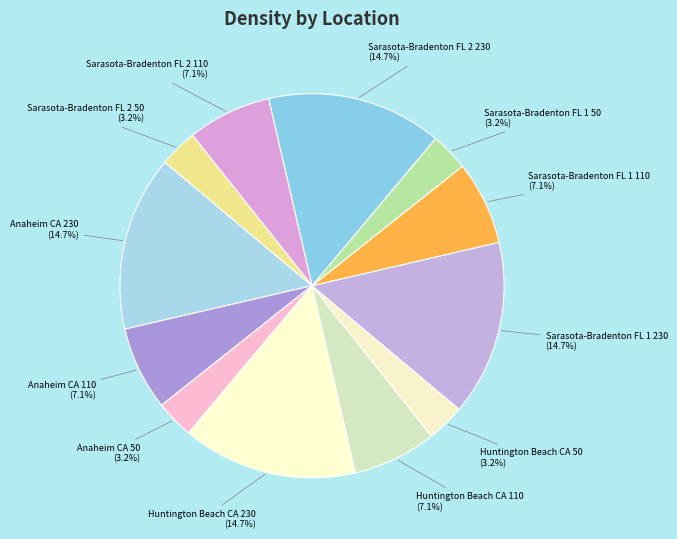

Between Anaheim CA 230 and Sarasota-Bradenton FL 2 110, which is larger?

Anaheim CA 230